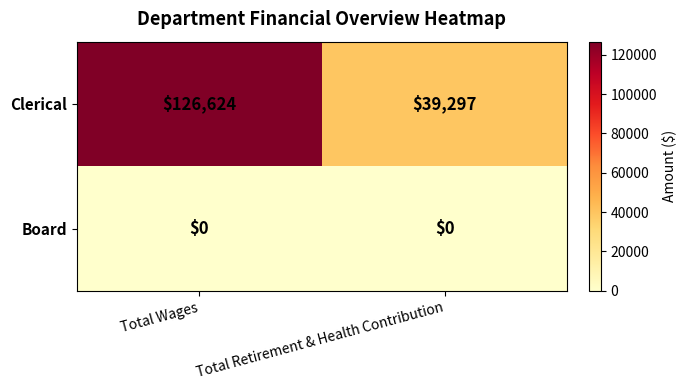

The value of Clerical at Total Retirement & Health Contribution is 39297. True or false?

True